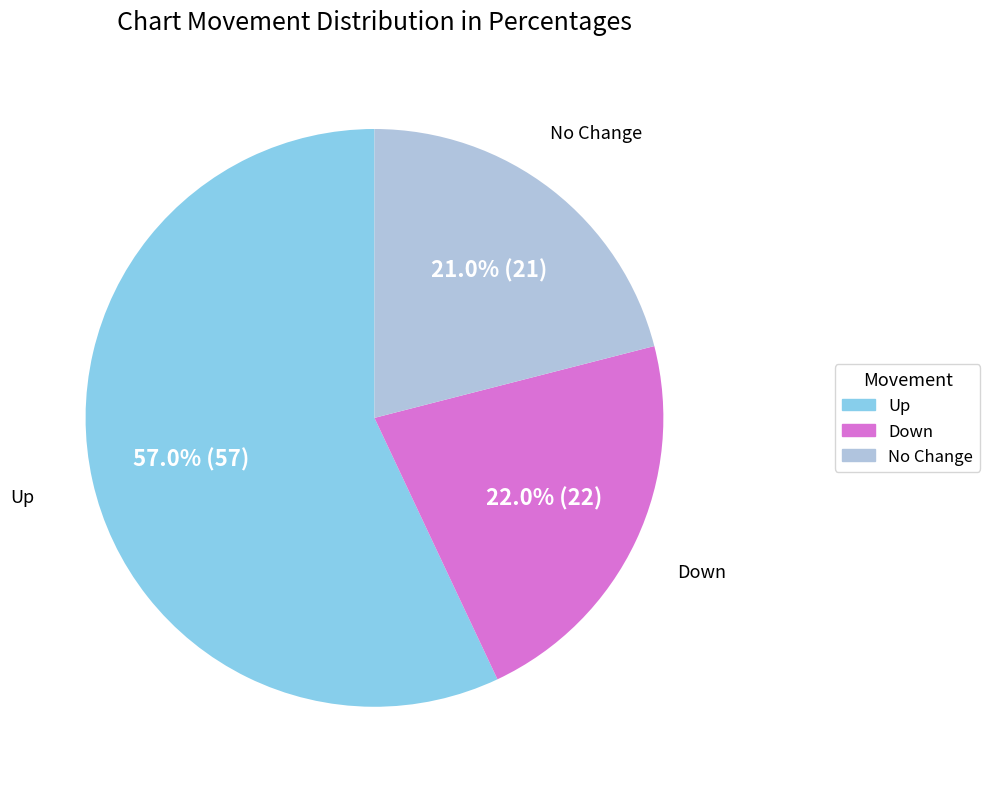

Between Down and No Change, which is larger?

Down